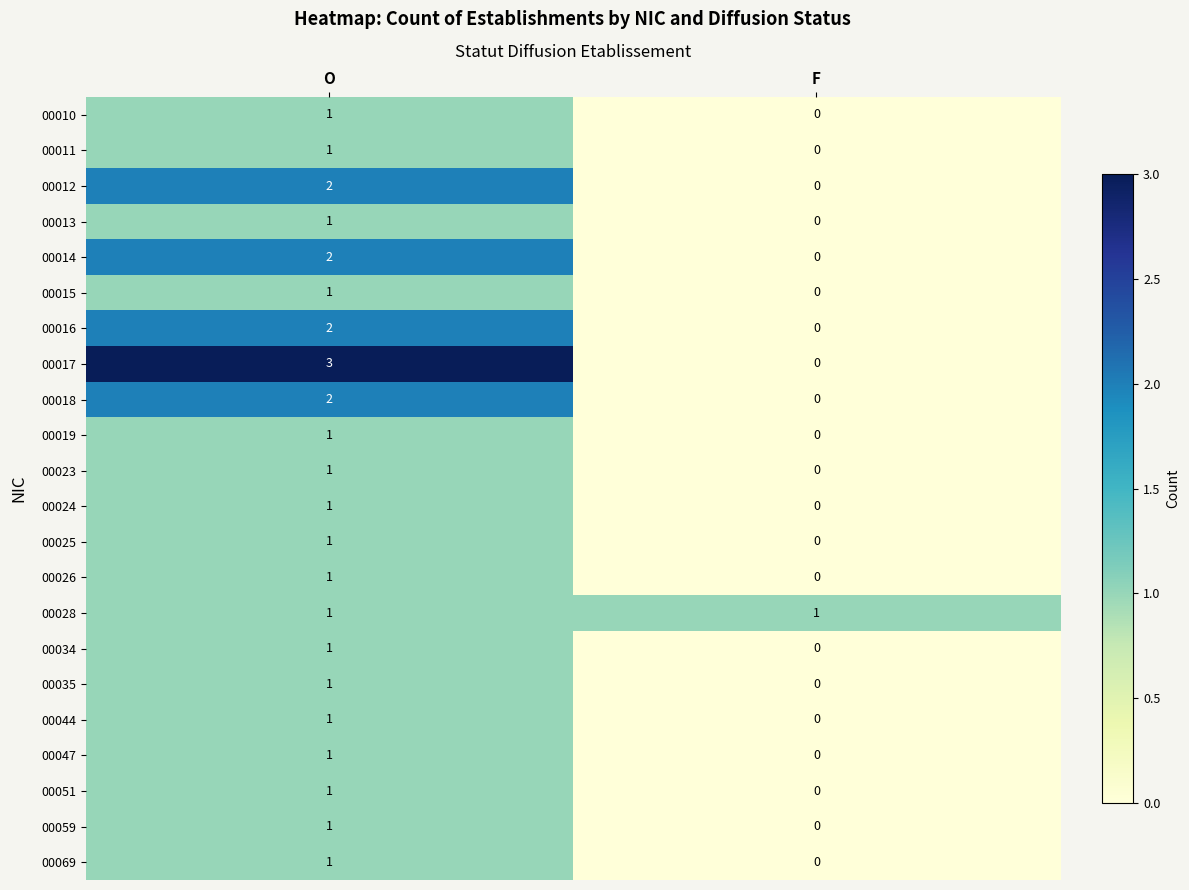

How many distinct data groups are displayed?

22